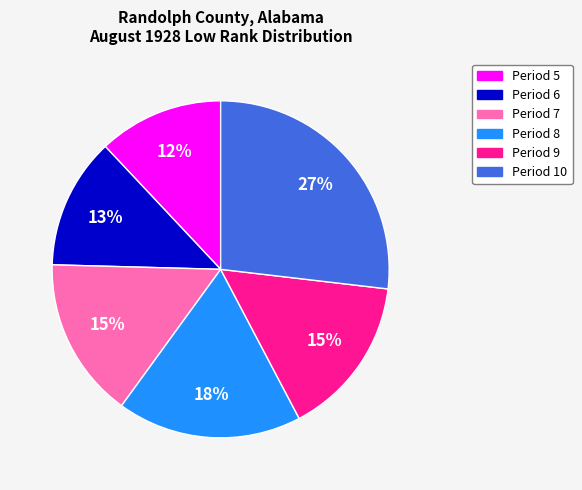

What is the largest slice in the pie chart?

Period 10